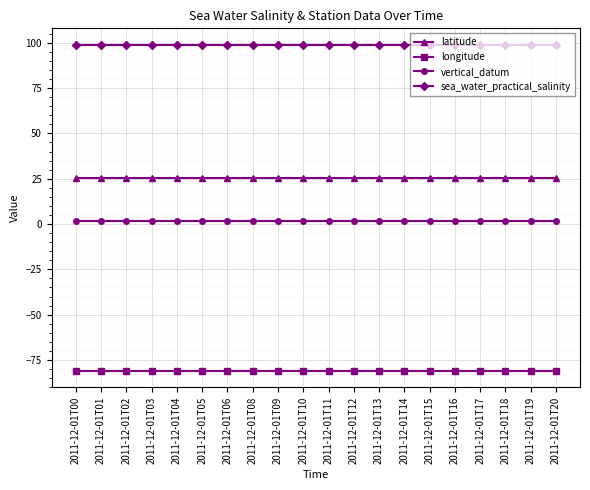

Is the value of sea_water_practical_salinity at 2011-12-01T01 greater than the value of vertical_datum at 2011-12-01T08?

Yes